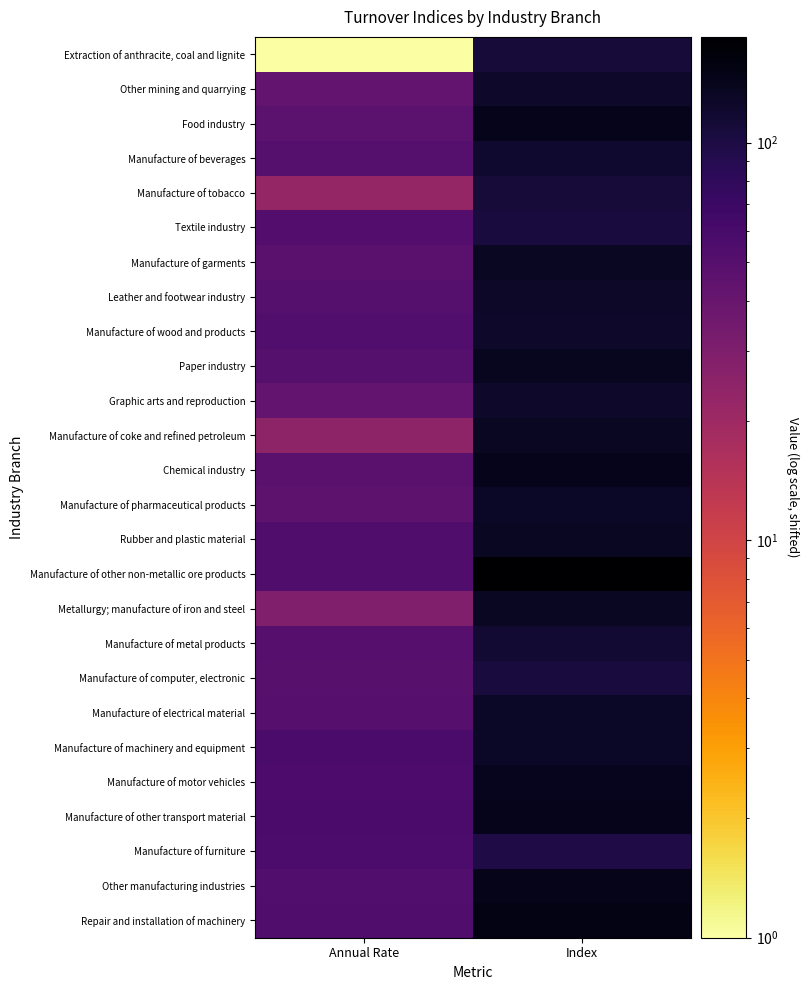

At Index, list the series in order from smallest to largest.

Manufacture of furniture, Textile industry, Manufacture of computer, electronic, Extraction of anthracite, coal and lignite, Manufacture of tobacco, Manufacture of metal products, Manufacture of beverages, Other mining and quarrying, Graphic arts and reproduction, Manufacture of wood and products, Leather and footwear industry, Manufacture of pharmaceutical products, Manufacture of electrical material, Manufacture of machinery and equipment, Metallurgy; manufacture of iron and steel, Manufacture of garments, Manufacture of coke and refined petroleum, Rubber and plastic material, Paper industry, Manufacture of motor vehicles, Chemical industry, Manufacture of other transport material, Food industry, Other manufacturing industries, Repair and installation of machinery, Manufacture of other non-metallic ore products